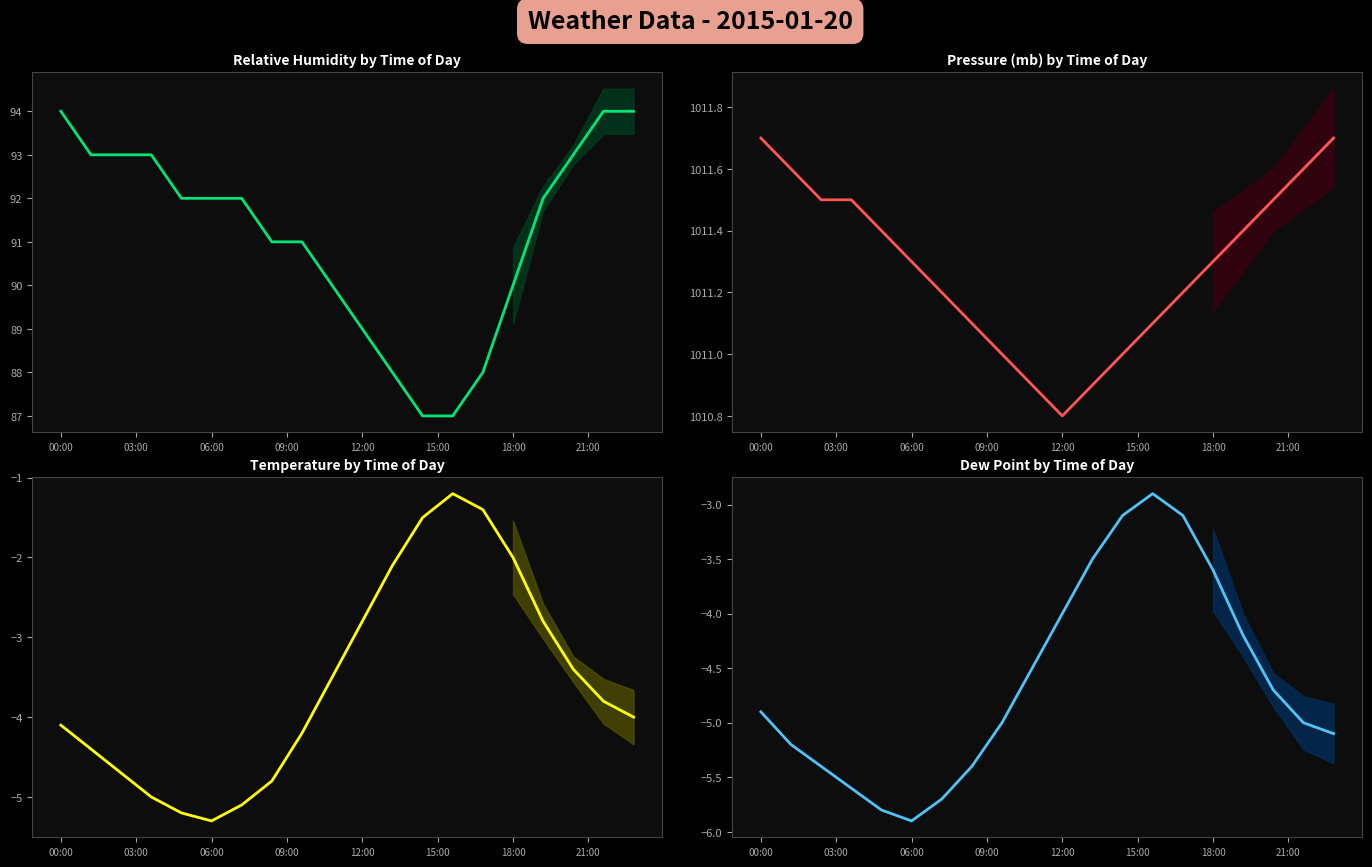

True or false: dp and temp intersect in this chart.

False